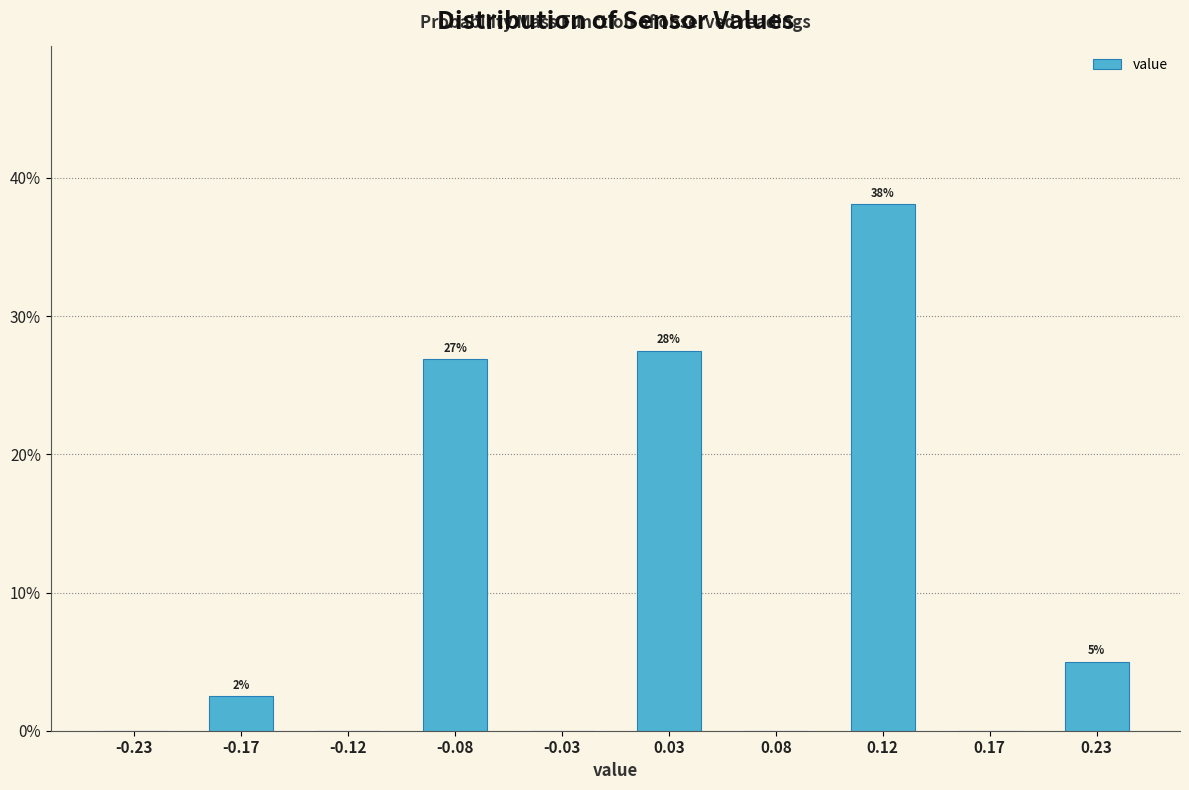

Over which range of the x-axis is the bar tallest?

0.10 to 0.15